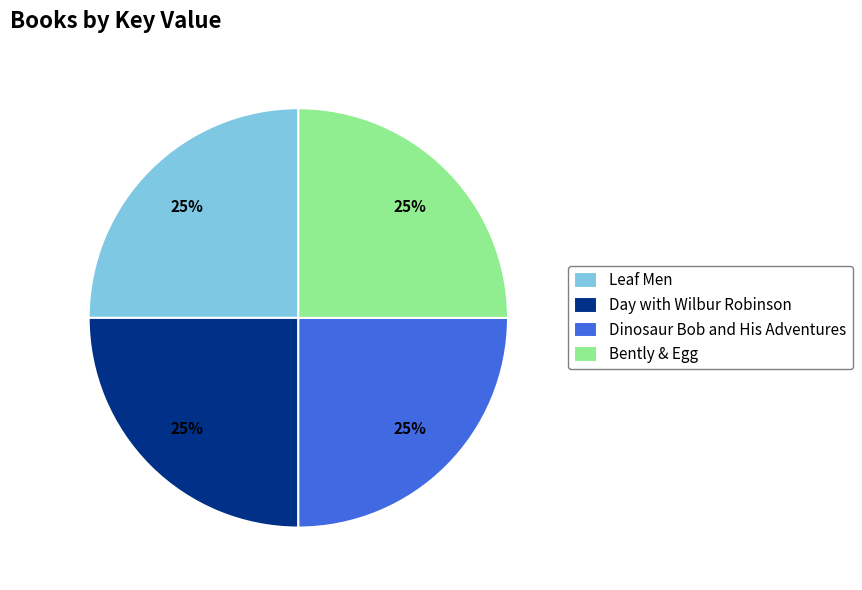

Is it true that Dinosaur Bob and His Adventures is 25% of the pie?

True